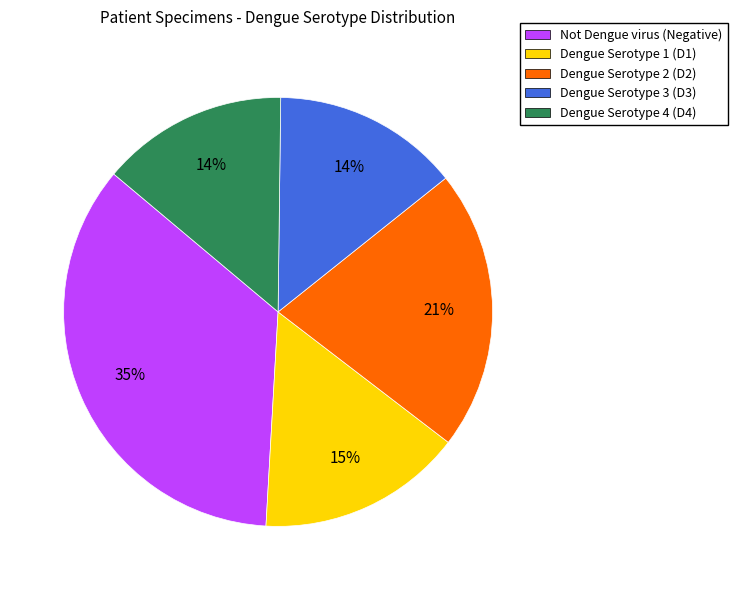

Which slice is the largest?

Not Dengue virus (Negative)